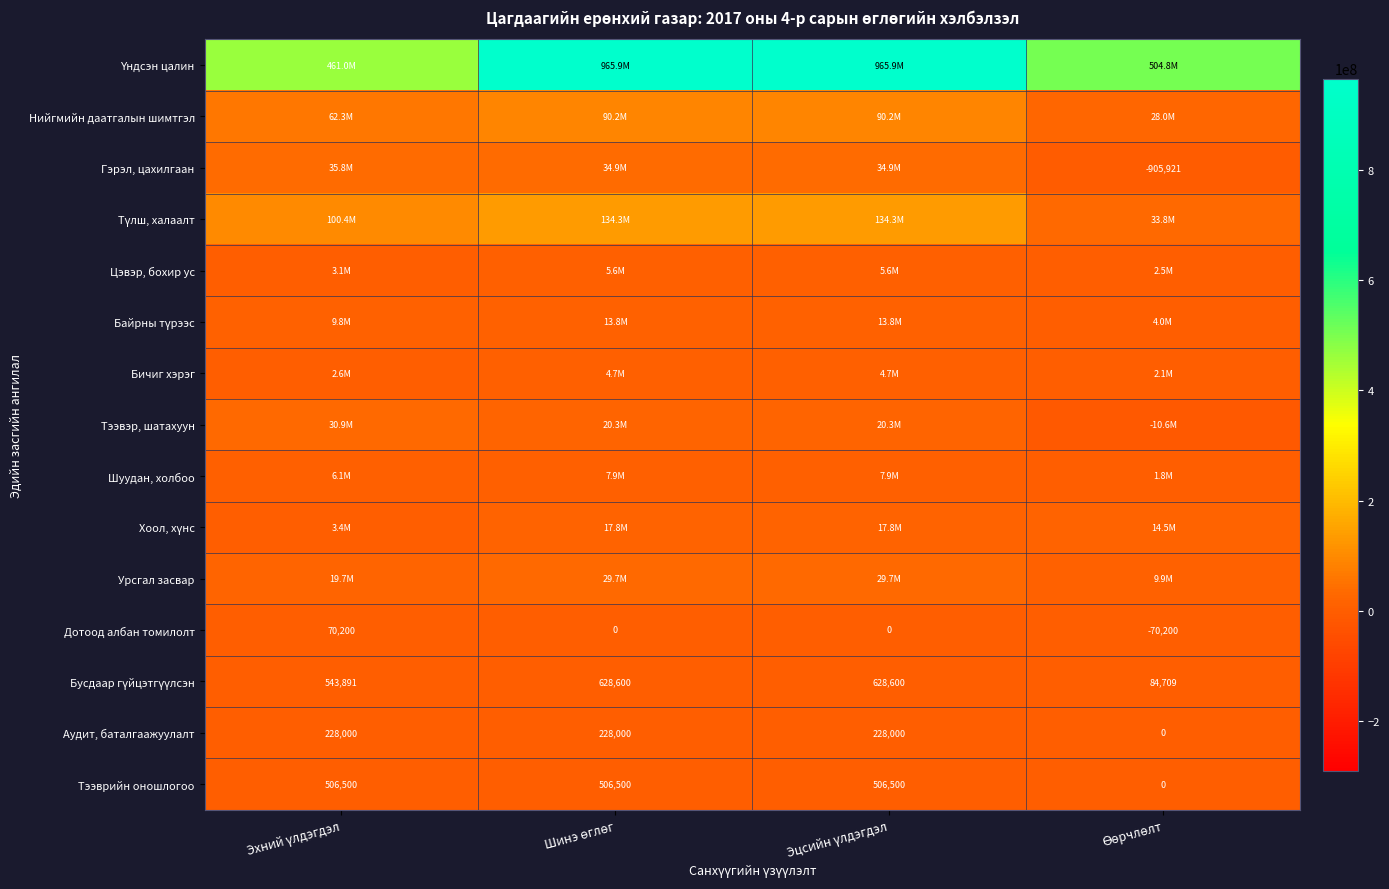

What is the average value of the Бичиг хэрэг series?

3539025